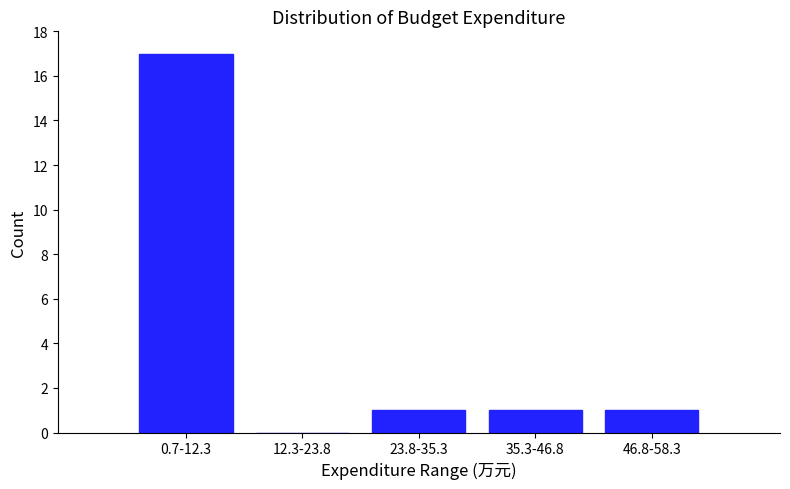

Reading right to left, extract all data points from this chart.

46.8-58.3=1	35.3-46.8=1	23.8-35.3=1	12.3-23.8=0	0.7-12.3=17